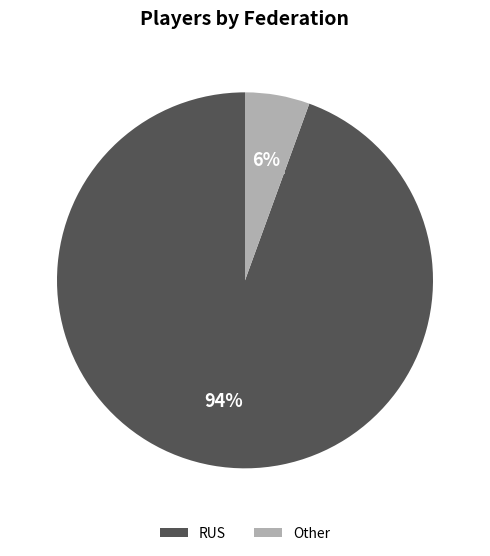

Between RUS and Other, which is larger?

RUS